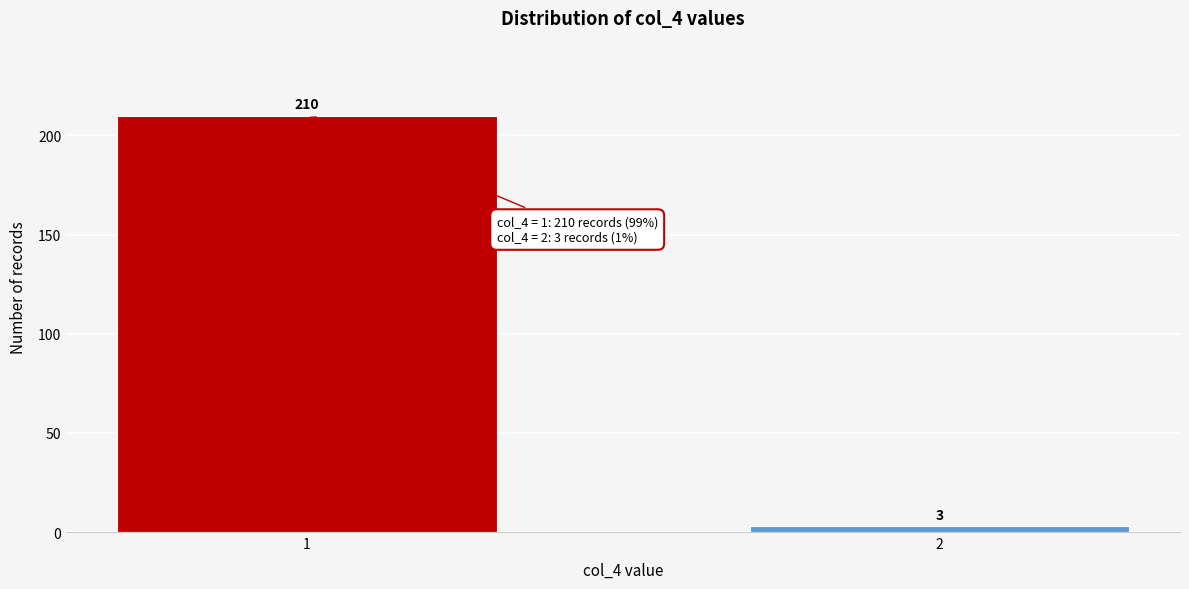

Reading left to right, what are all the values shown in this chart?

1=210	2=3